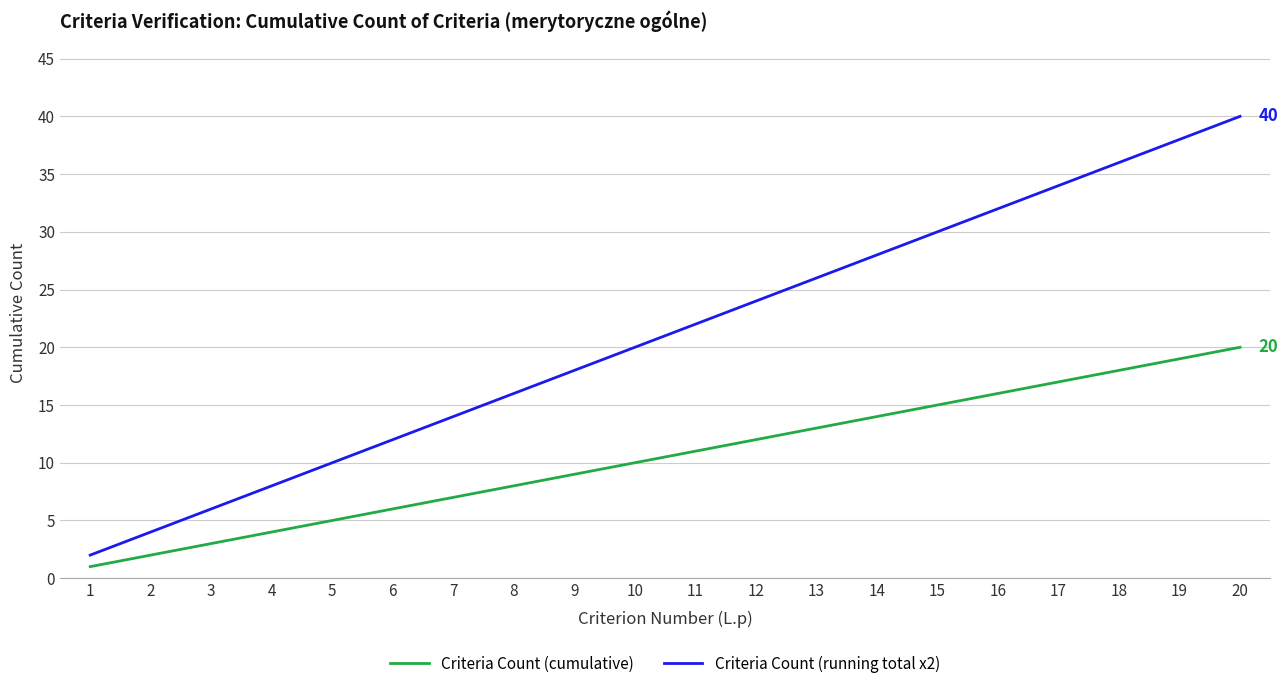

True or false: Criteria Count (running total x2) has more than 2 interior local peaks.

False